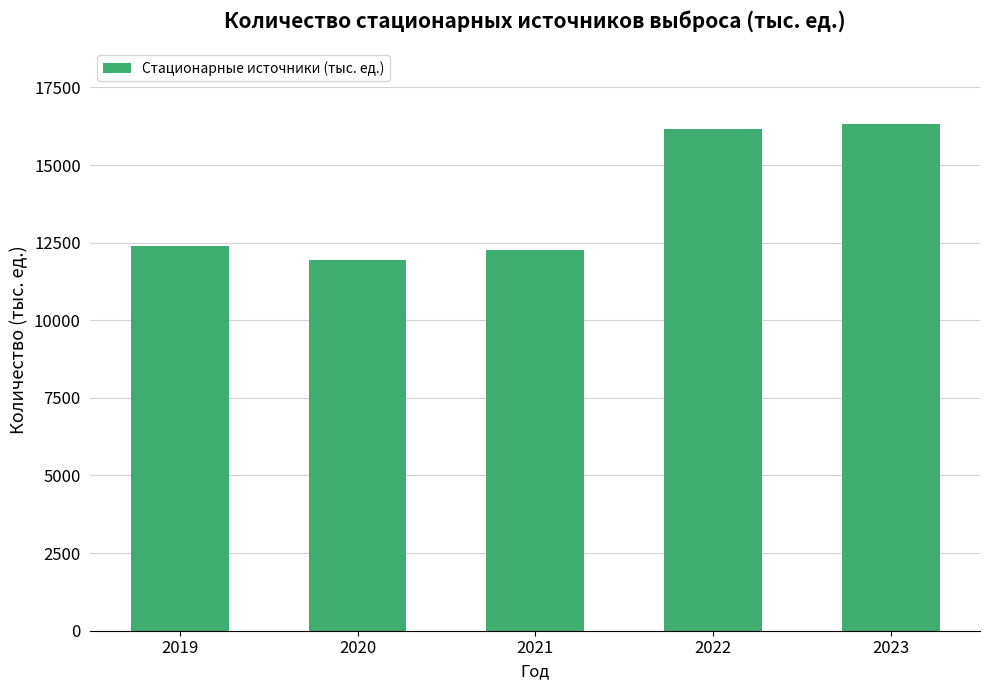

Reading left to right, transcribe all the data shown in this chart.

12399	11938	12253	16176	16307